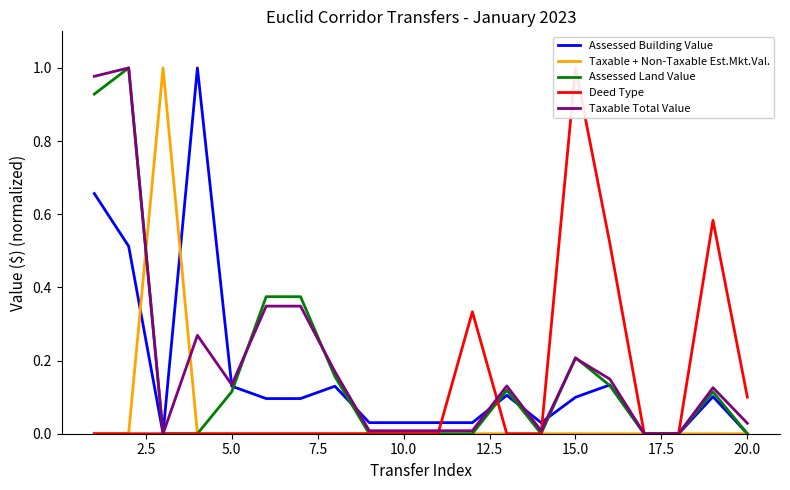

Rank the series by their maximum value, from lowest to highest.

Assessed Building Value, Taxable + Non-Taxable Est.Mkt.Val., Assessed Land Value, Deed Type, Taxable Total Value